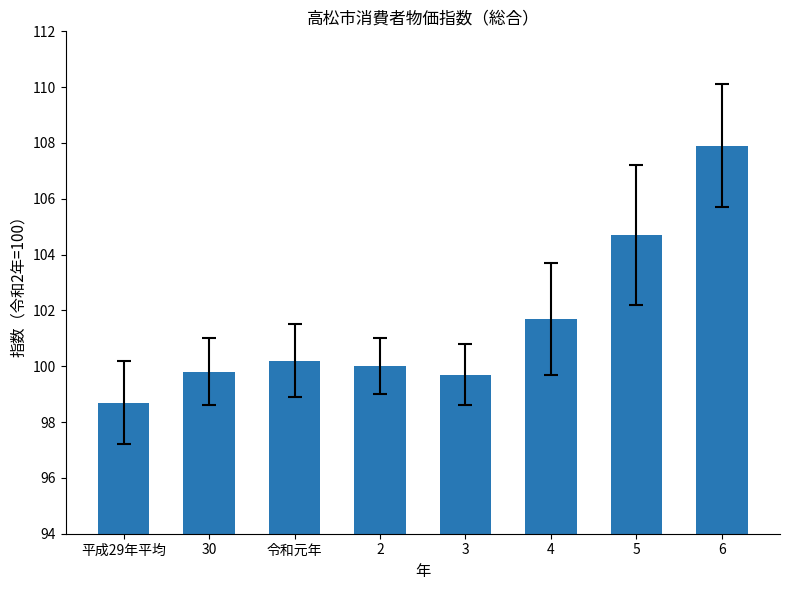

At which label does the data first exceed 100?

令和元年